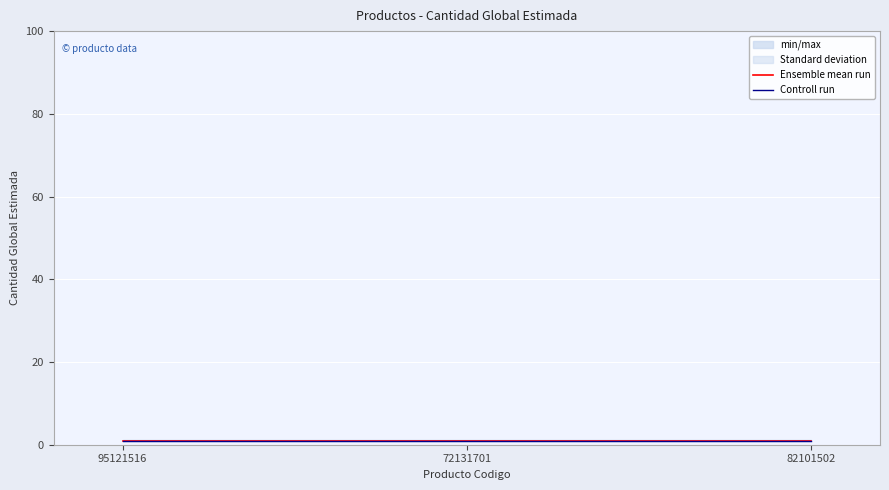

What is the label of the 1st point from the left?

95121516